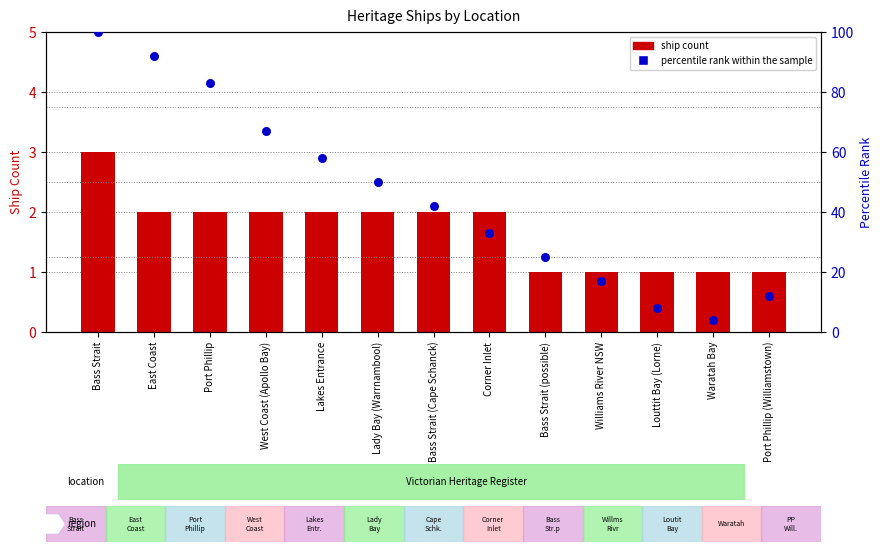

At how many categories does at least one series exceed 28?

8